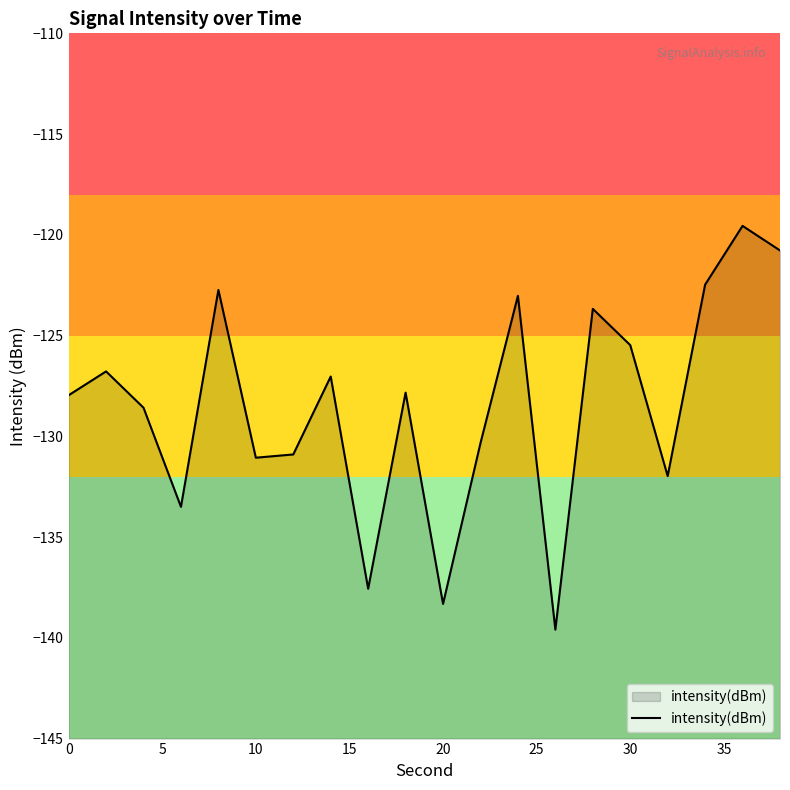

How many lines are shown in the chart?

1